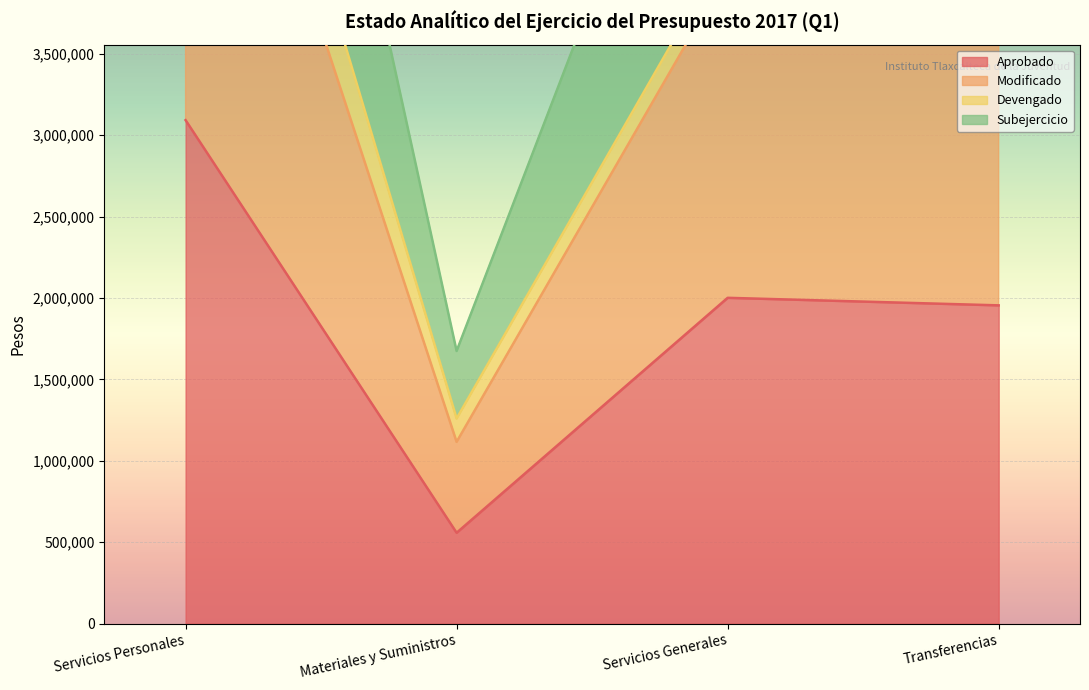

In Subejercicio, how many points are higher than both neighbors (excluding endpoints)?

1